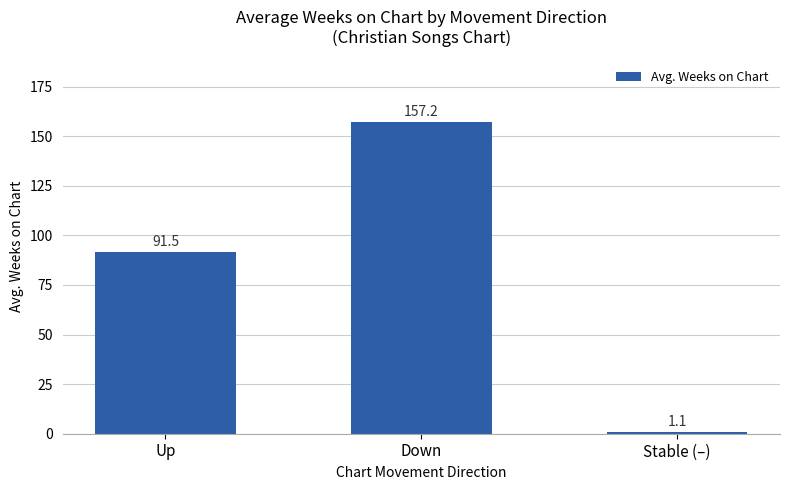

What is the difference between the second highest and minimum values?

90.4